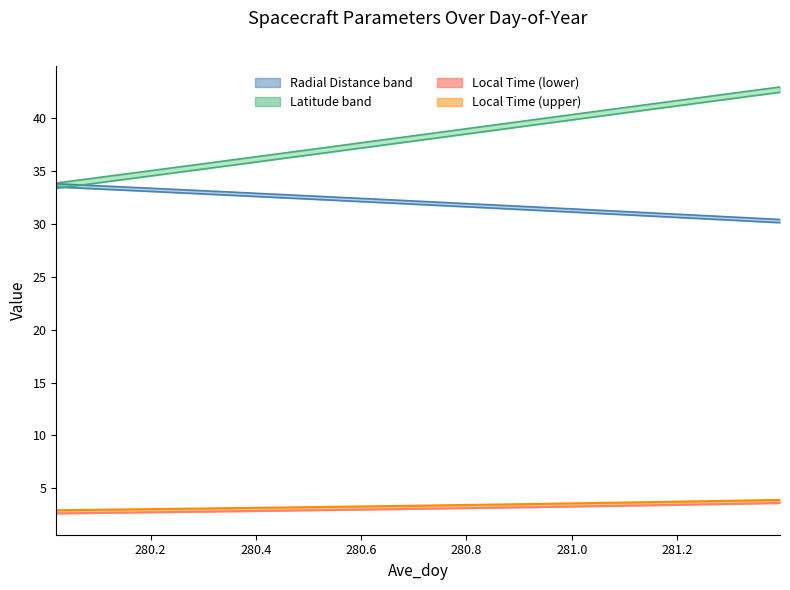

True or false: Local Time (lower) and Latitude (lower) intersect in this chart.

False